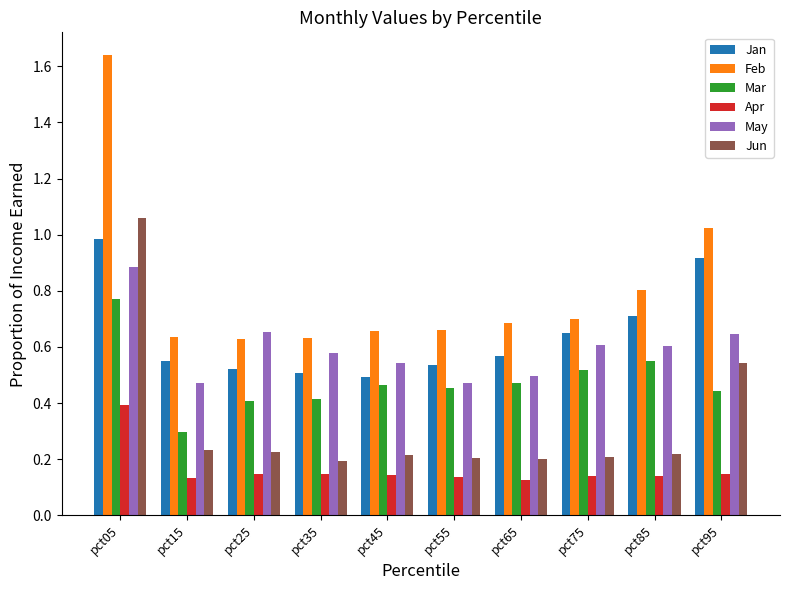

How many bars are there in total?

60